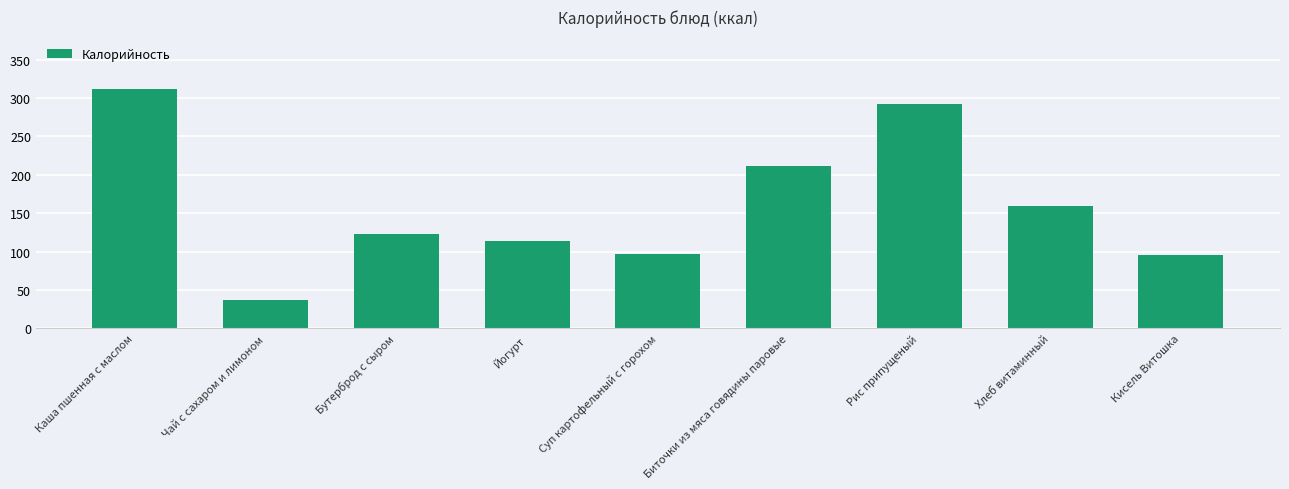

Is it true that the value at Суп картофельный с горохом is 97.0?

True